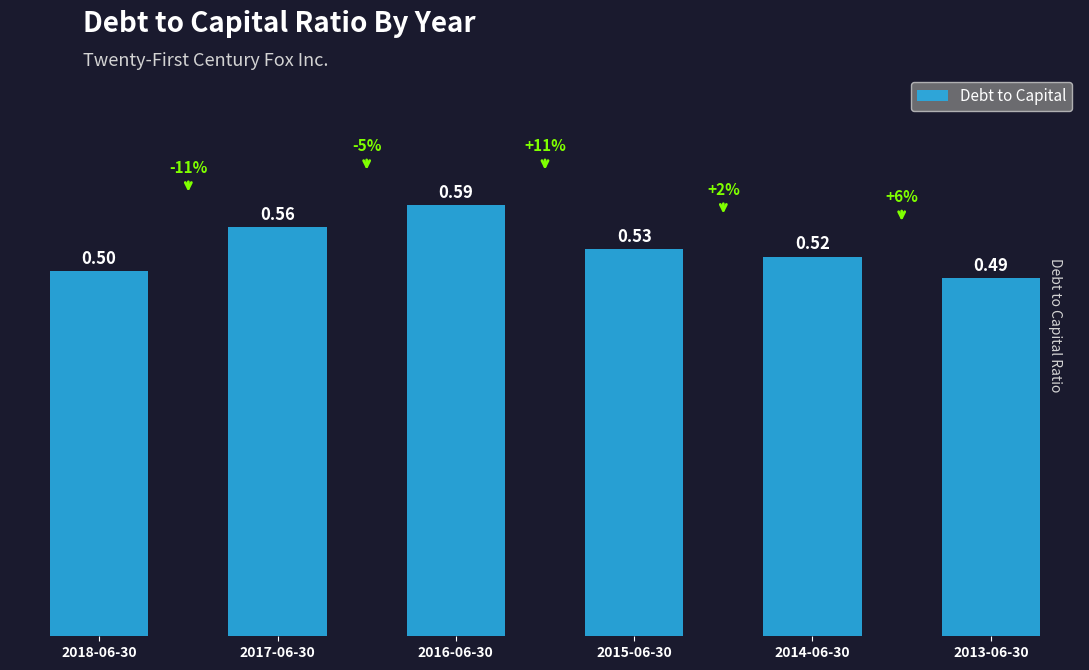

What is the approximate value at 2015-06-30?

0.5